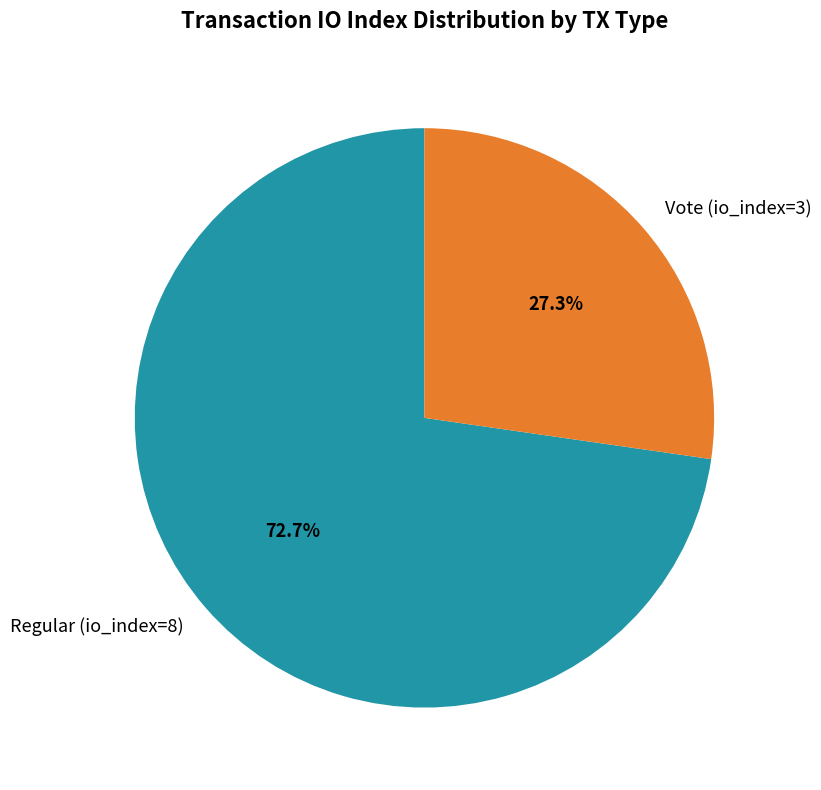

To the nearest percent, what is the difference between the Vote (io_index=3) and Regular (io_index=8) slice percentages?

45%